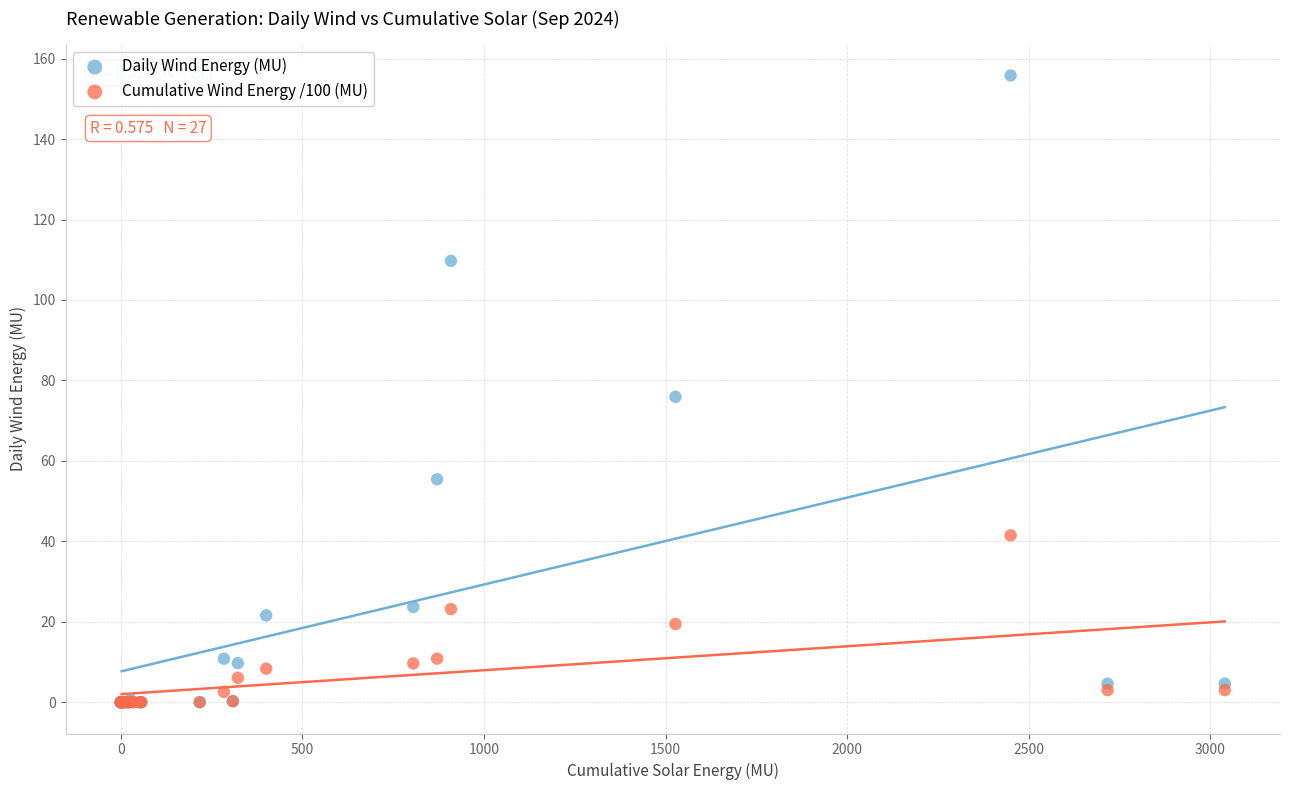

Which series reaches the maximum Y coordinate?

Daily Wind Energy (MU)